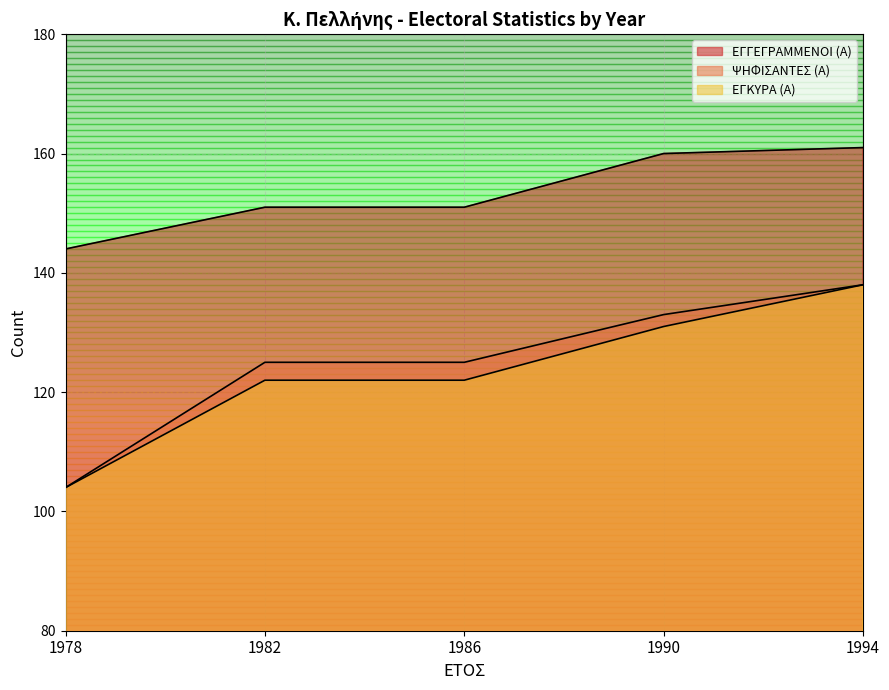

Is the value of ΨΗΦΙΣΑΝΤΕΣ (Α) at 1994 greater than the value of ΕΓΓΕΓΡΑΜΜΕΝΟΙ (Α) at 1978?

No